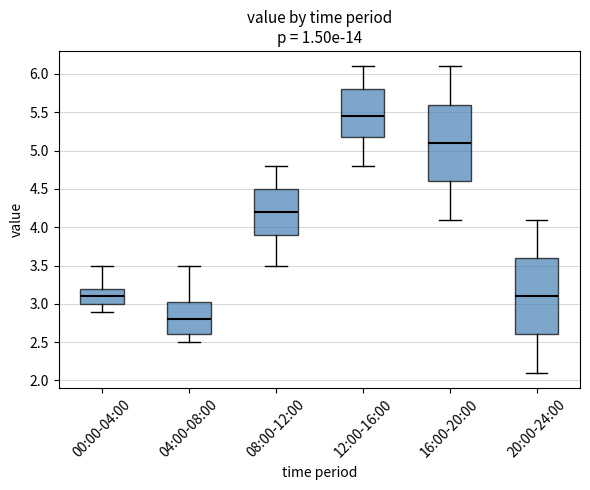

Which box has the lowest median line?

04:00-08:00